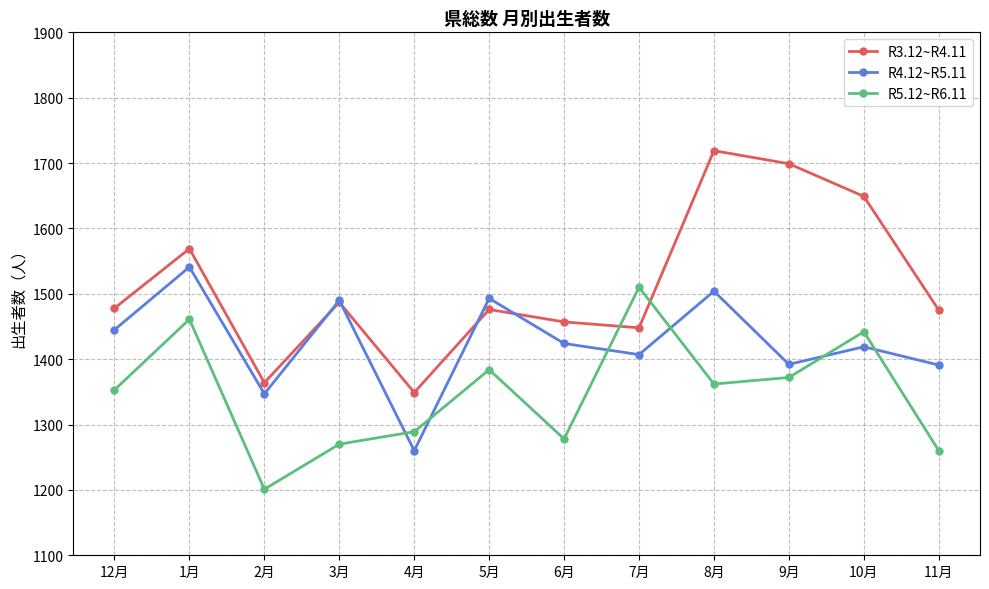

Which category has the lowest value across all series?

2月